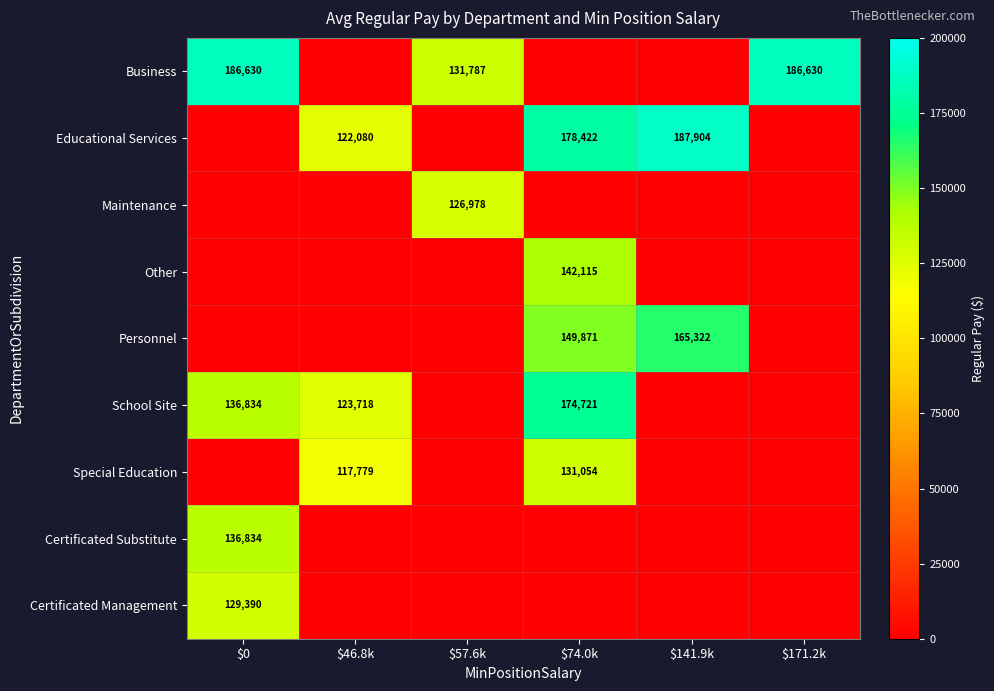

Between $57.6k and $46.8k, which is larger?

$57.6k